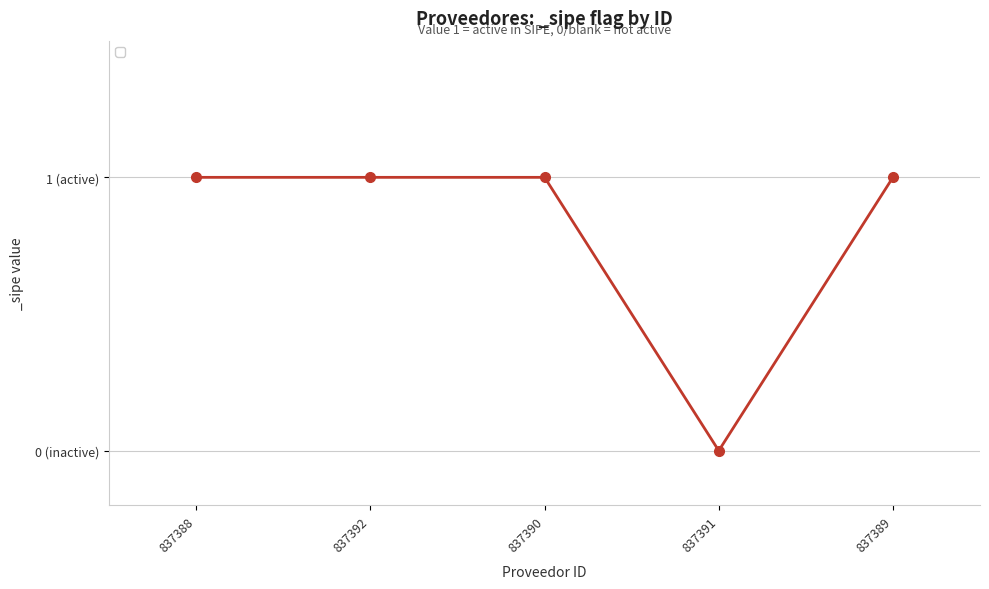

What is the maximum value shown in the chart?

1